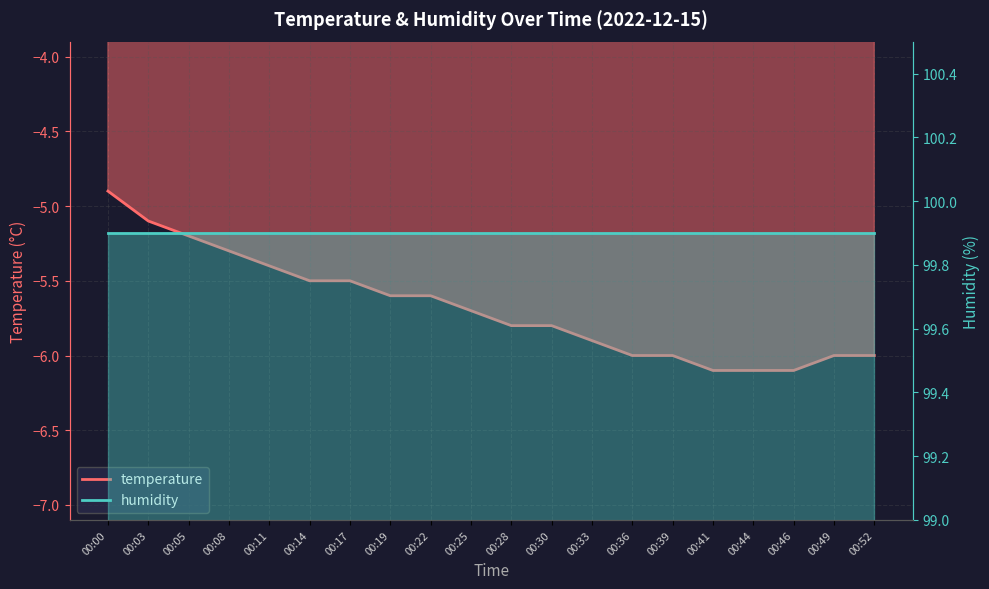

Reading left to right, extract all data points from this chart.

-4.9	-5.1	-5.2	-5.3	-5.4	-5.5	-5.5	-5.6	-5.6	-5.7	-5.8	-5.8	-5.9	-6.0	-6.0	-6.1	-6.1	-6.1	-6.0	-6.0